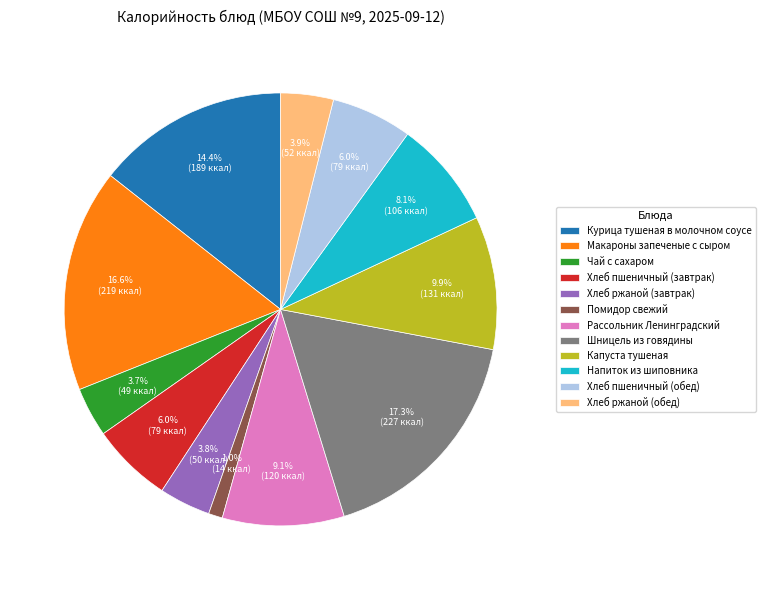

Between Хлеб пшеничный (обед) and Курица тушеная в молочном соусе, which is larger?

Курица тушеная в молочном соусе